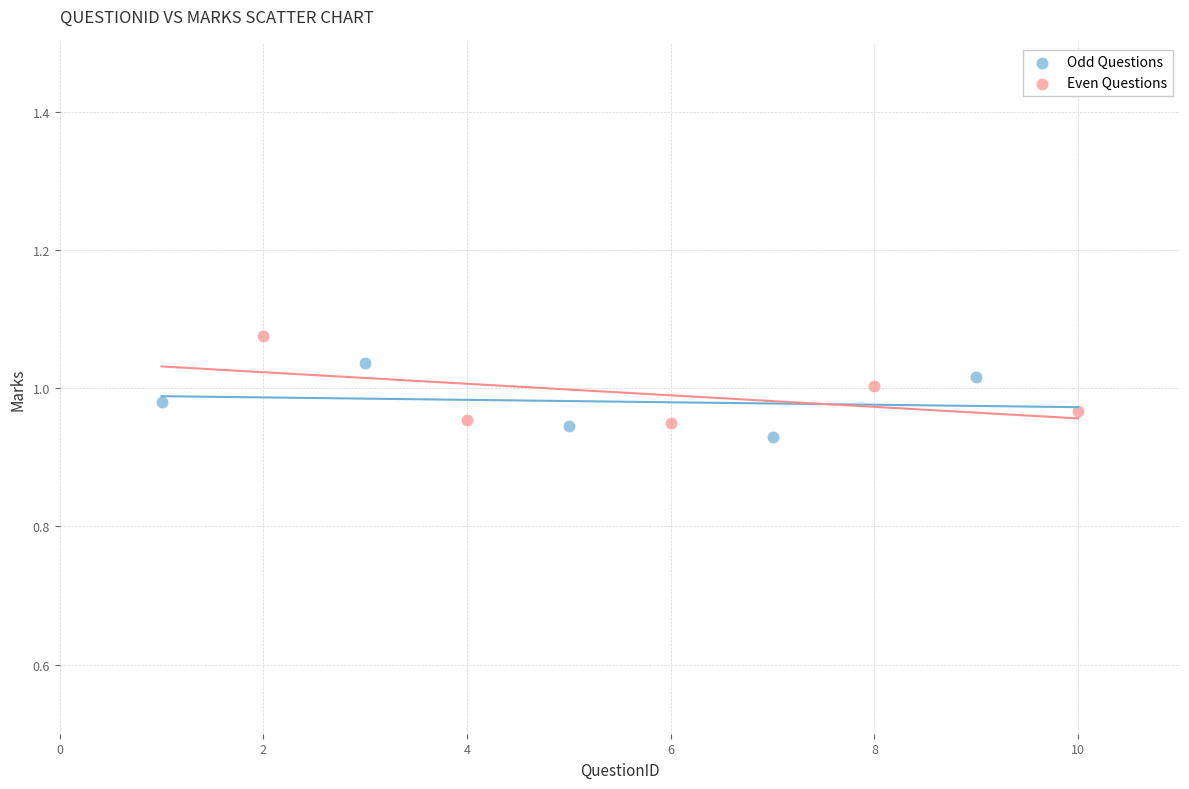

What are all the series names shown in the legend?

Odd Questions, Even Questions